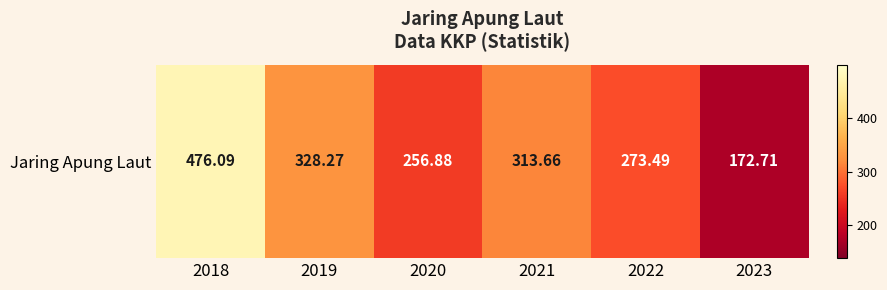

What is the sum of all values?

1821.1